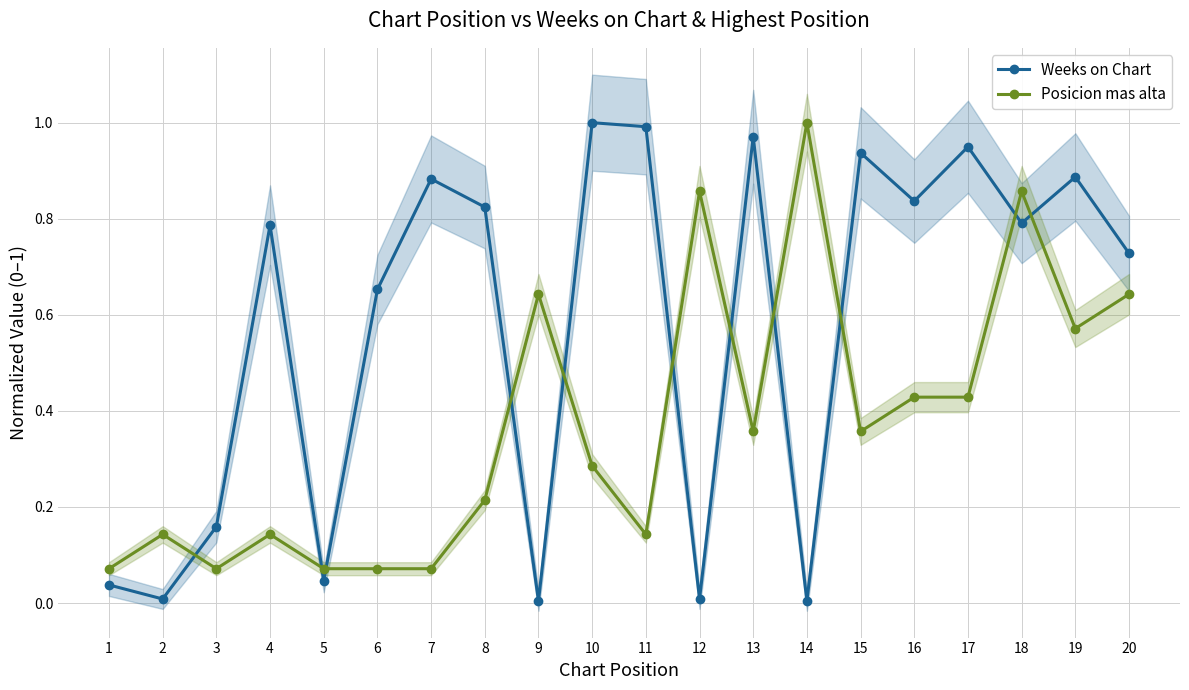

Between 2 and 15, which series saw the biggest shift?

Weeks on Chart